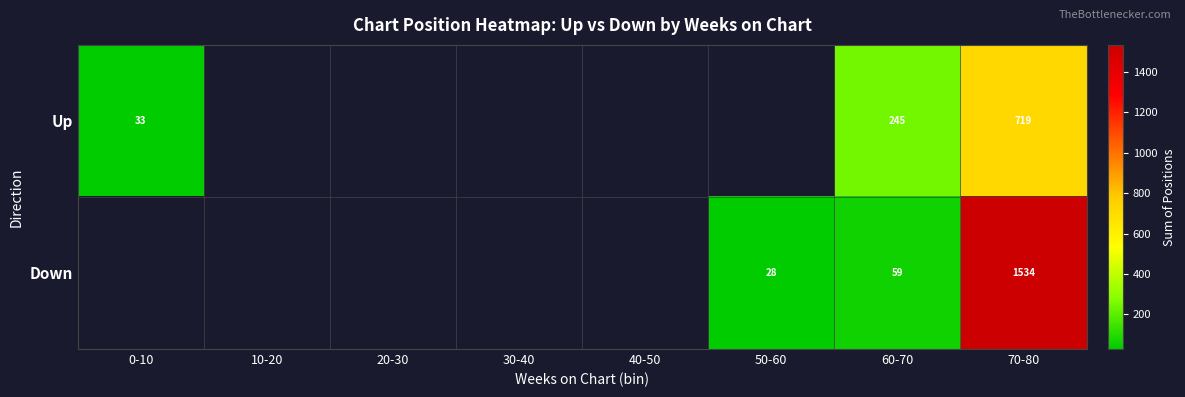

What is the minimum value shown in the chart?

28.0